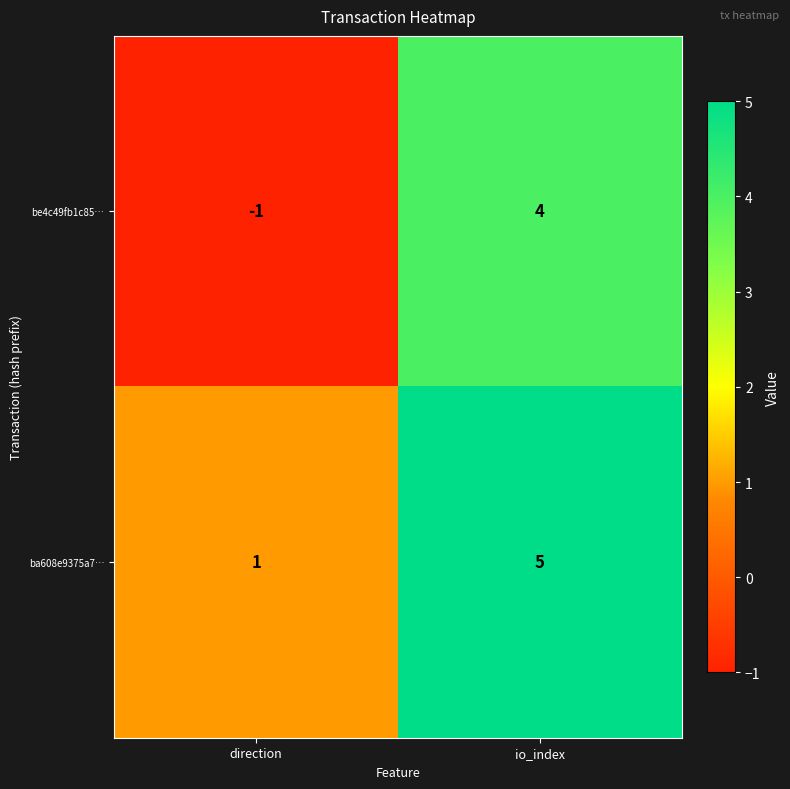

Reading left to right, transcribe all the data shown in this chart.

be4c49fb1c85…: direction=-1	io_index=4
ba608e9375a7…: direction=1	io_index=5